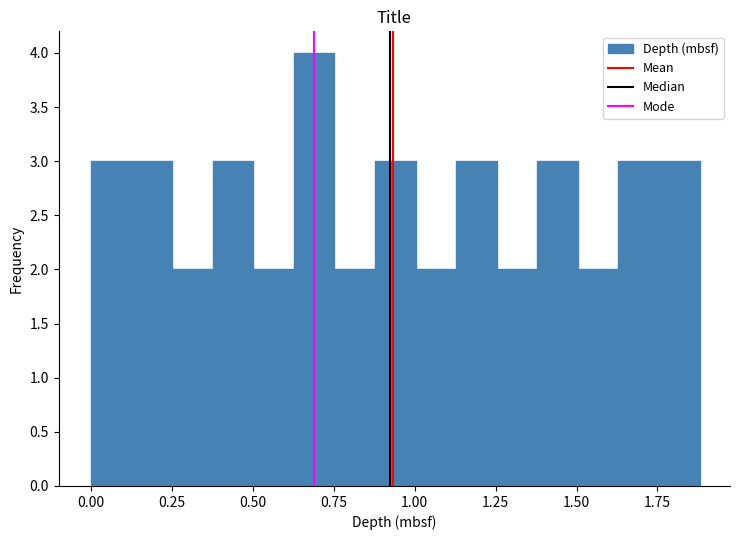

Around what value on the x-axis is the tallest bar? Give the approximate position of its centre, as read against the axis.

0.70